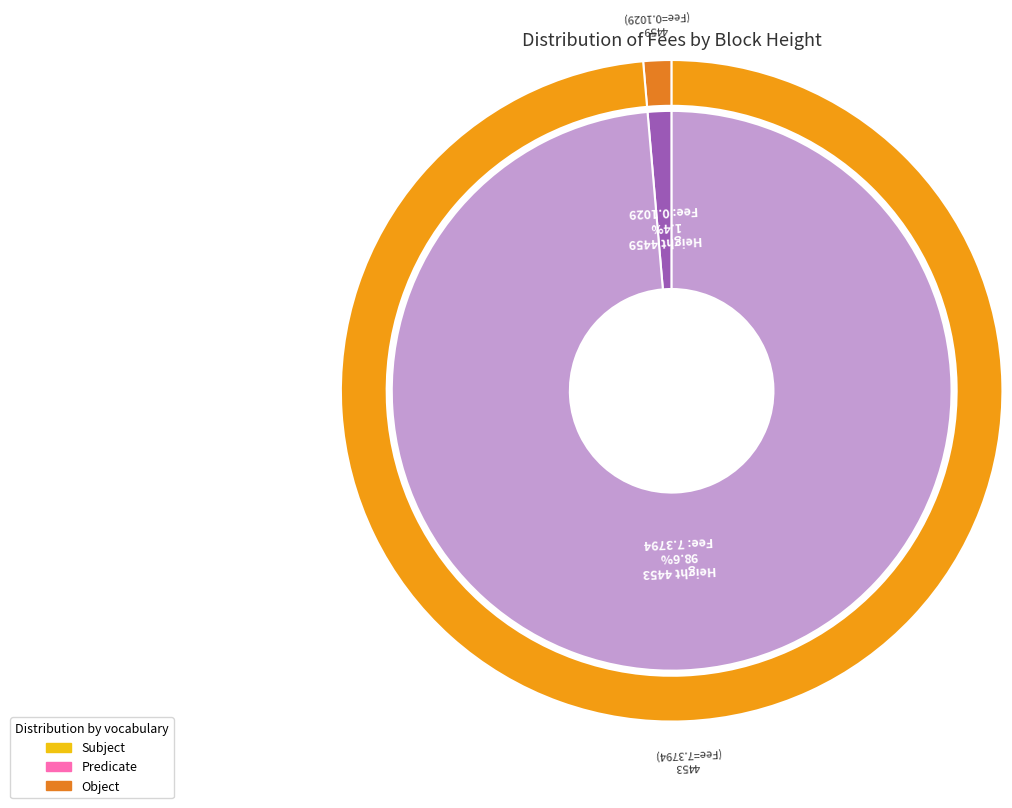

To the nearest percent, what is the difference between the 4459 and 4453 slice percentages?

97%